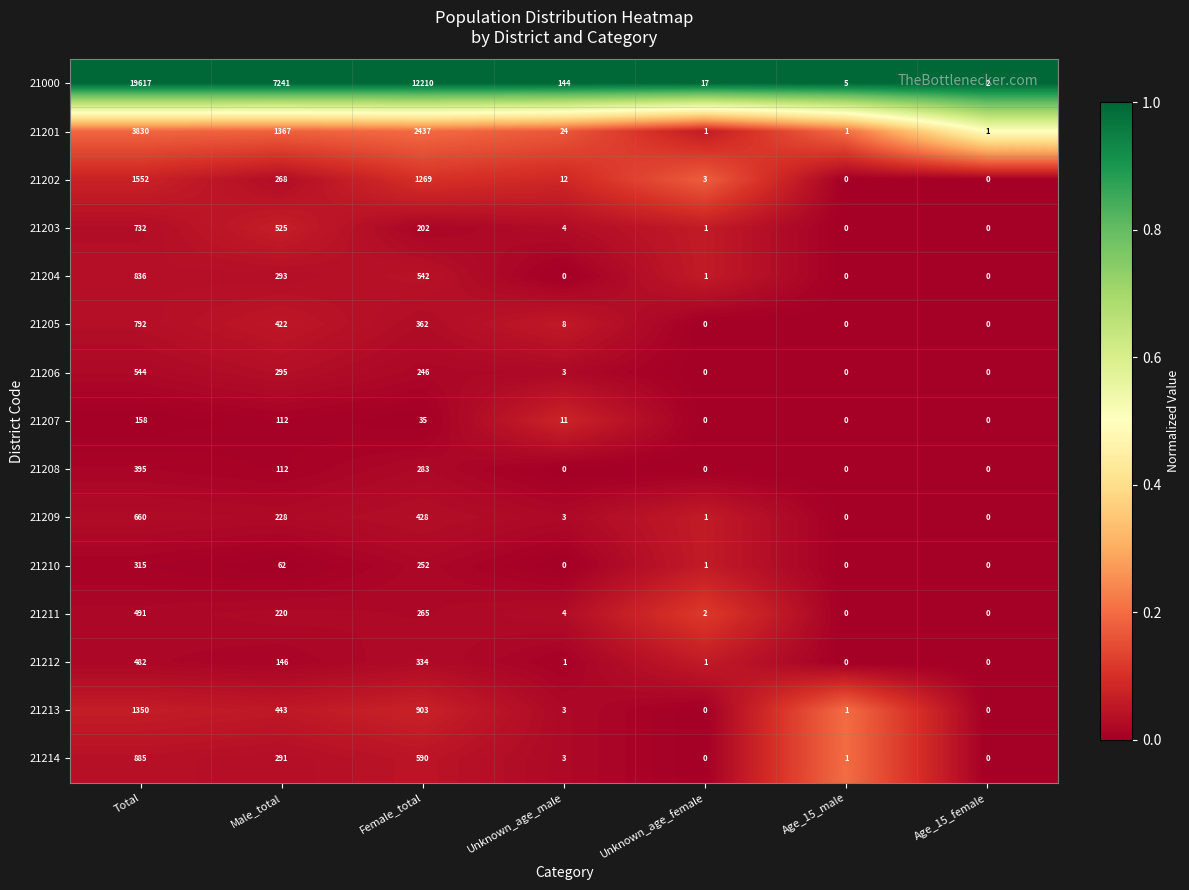

What is the sum of the 21203 values at Unknown_age_male and Unknown_age_female?

5